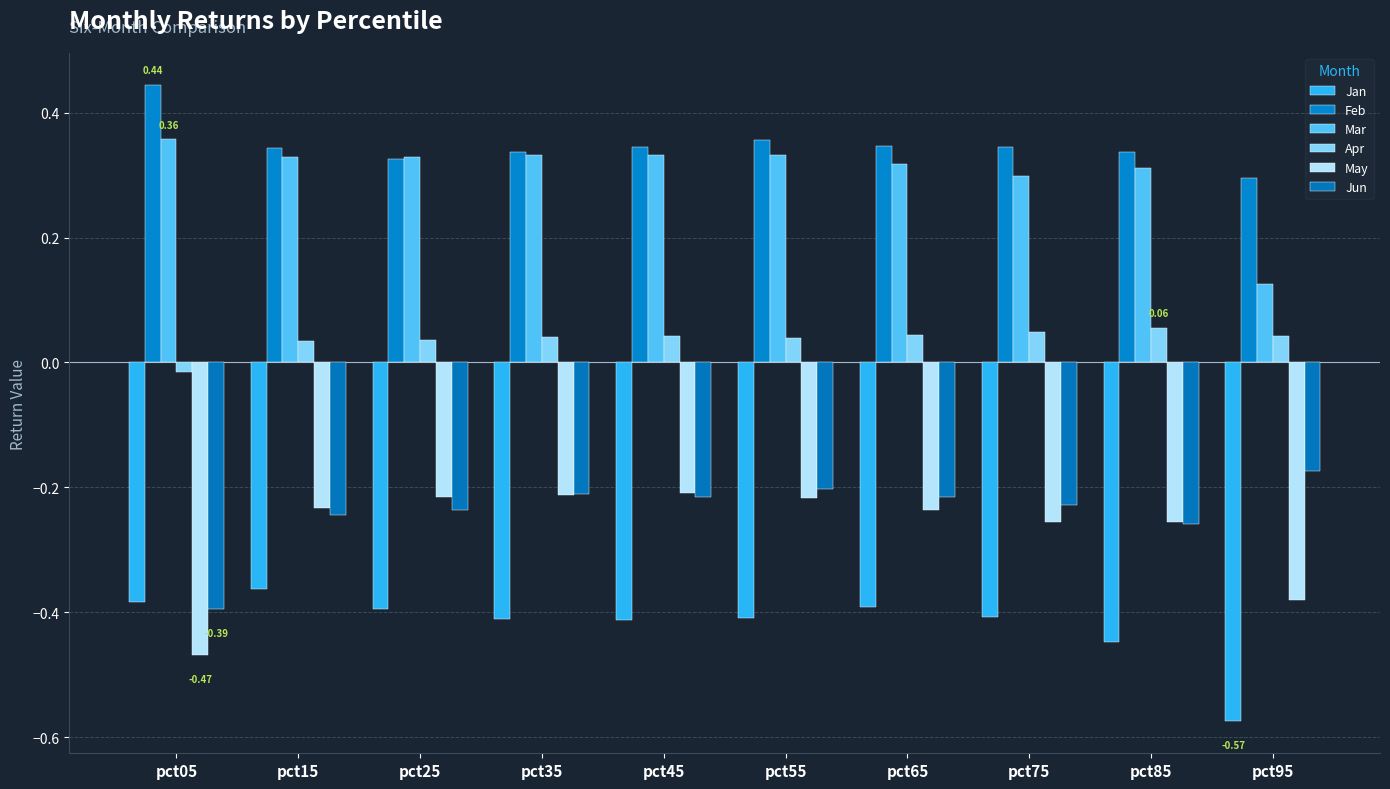

What is the difference between the highest and lowest values at pct45?

0.8